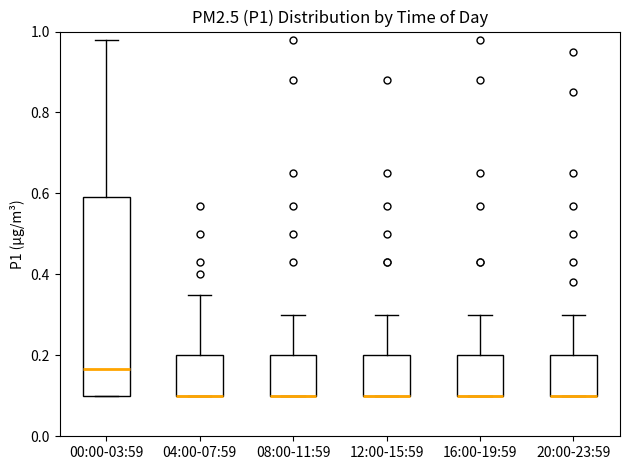

Comparing the boxes themselves (not the whiskers), which one is the tallest?

00:00-03:59